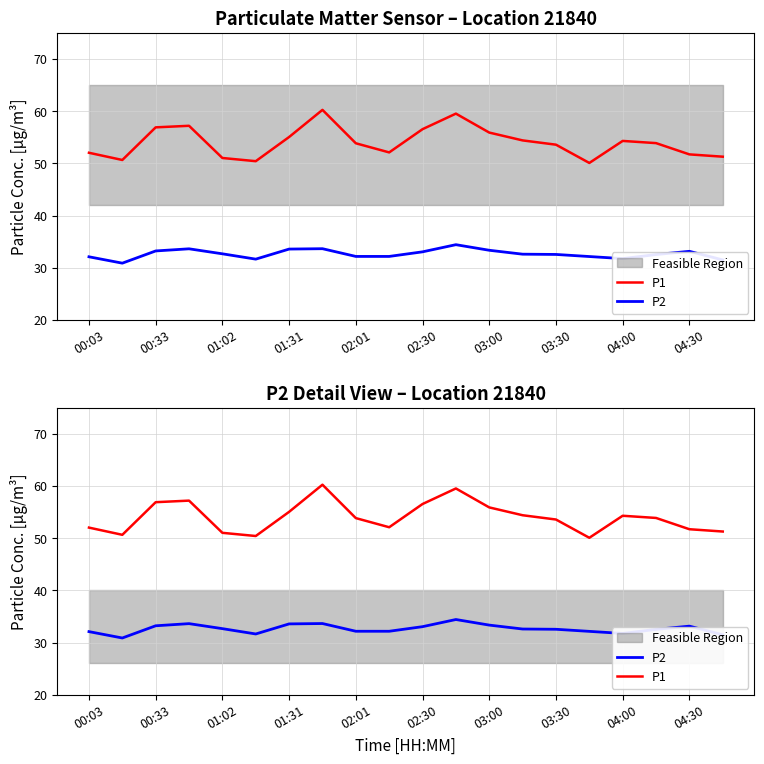

Is the value of P2 at 01:31 greater than the value of P1 at 18?

No